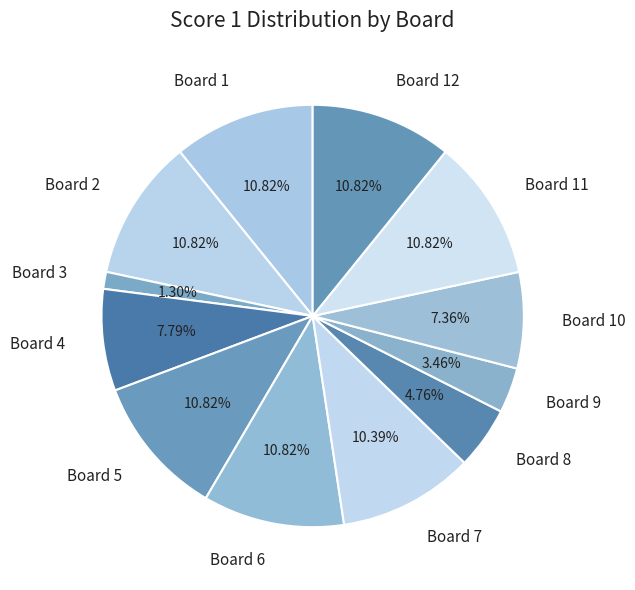

Combined, what portion of the pie is Board 1 and Board 4?

18.6%